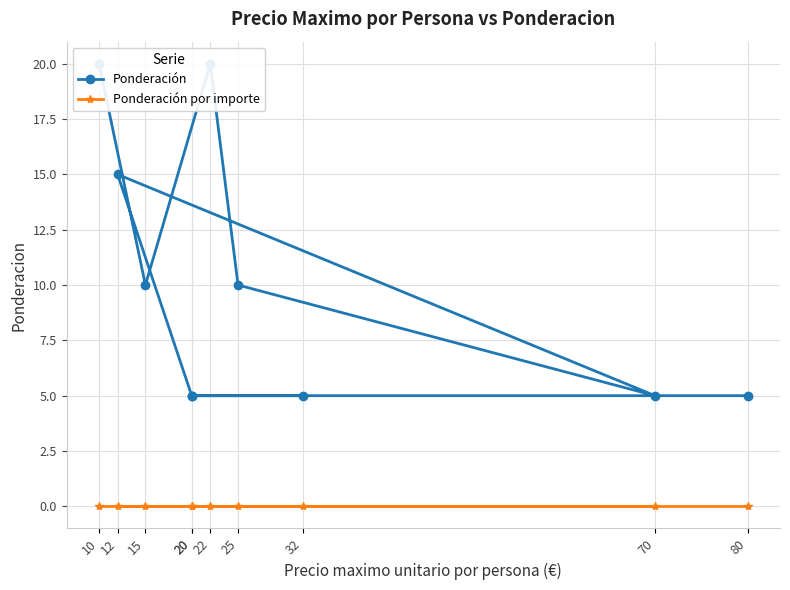

Reading left to right, transcribe all the data shown in this chart.

Ponderación: 10=20	15=10	22=20	25=10	70=5	12=15	20=5	32=5	20=5	80=5
Ponderación por importe: 10=0	15=0	22=0	25=0	70=0	12=0	20=0	32=0	20=0	80=0